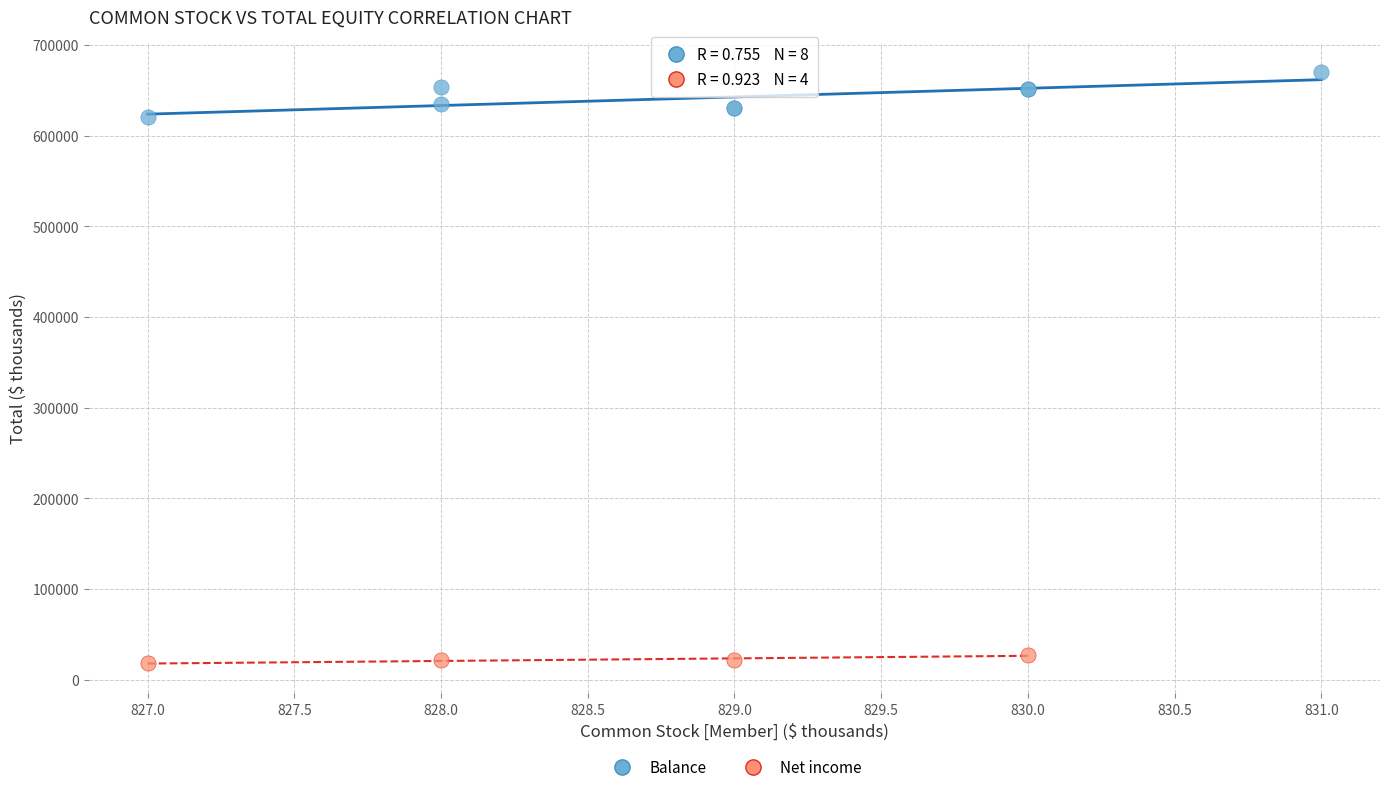

Which series reaches the minimum Y coordinate?

Net income